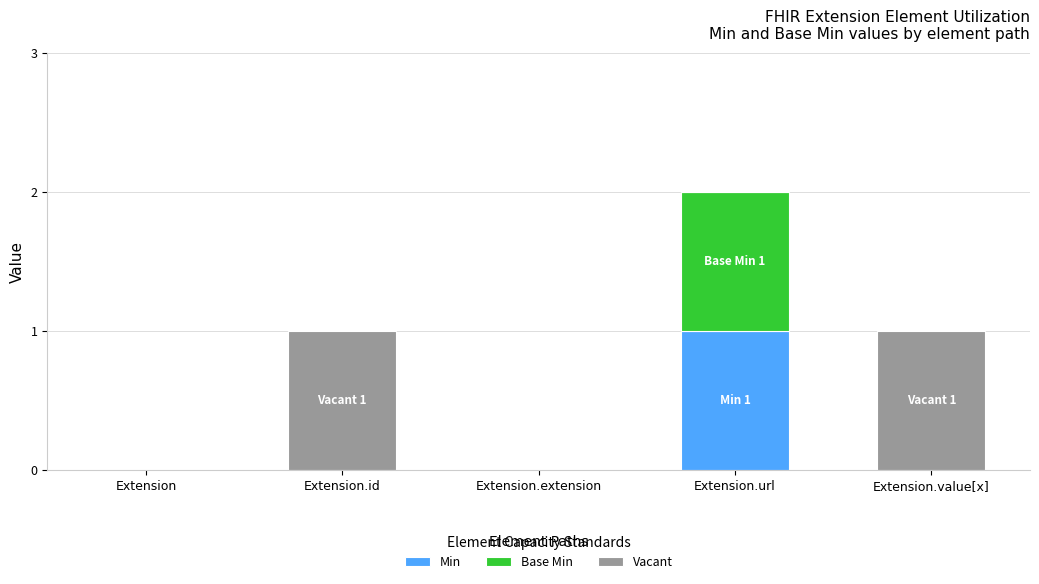

Reading right to left, list the values for the Min series.

Extension.value[x]=0	Extension.url=1	Extension.extension=0	Extension.id=0	Extension=0